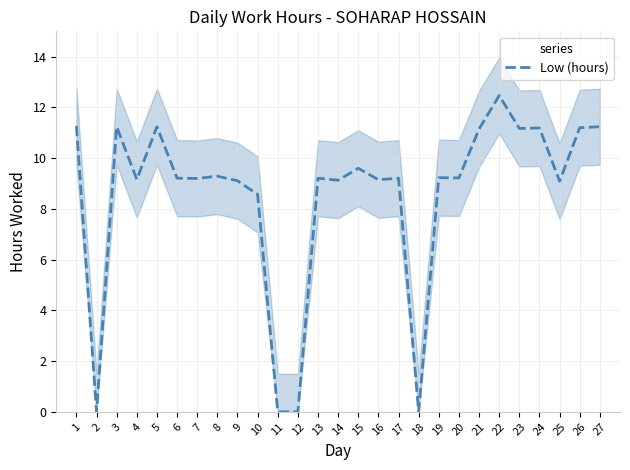

List the labels in order of value, largest first.

22, 1, 3, 5, 27, 26, 24, 23, 21, 15, 8, 19, 20, 6, 13, 17, 7, 4, 16, 14, 9, 25, 10, 2, 11, 12, 18